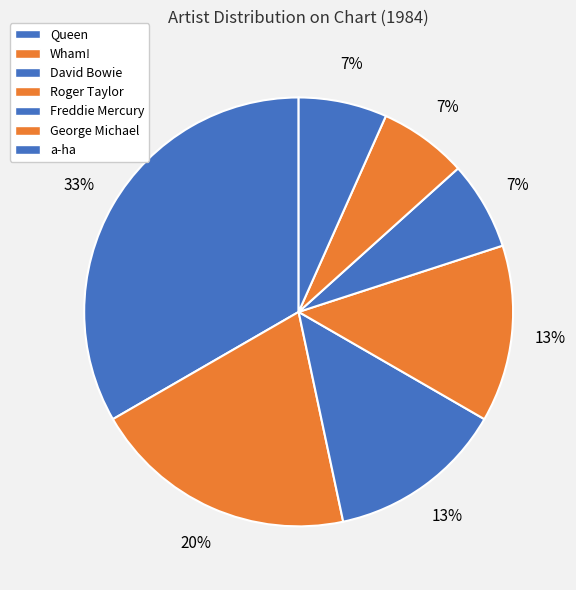

How many slices are in this pie chart?

7